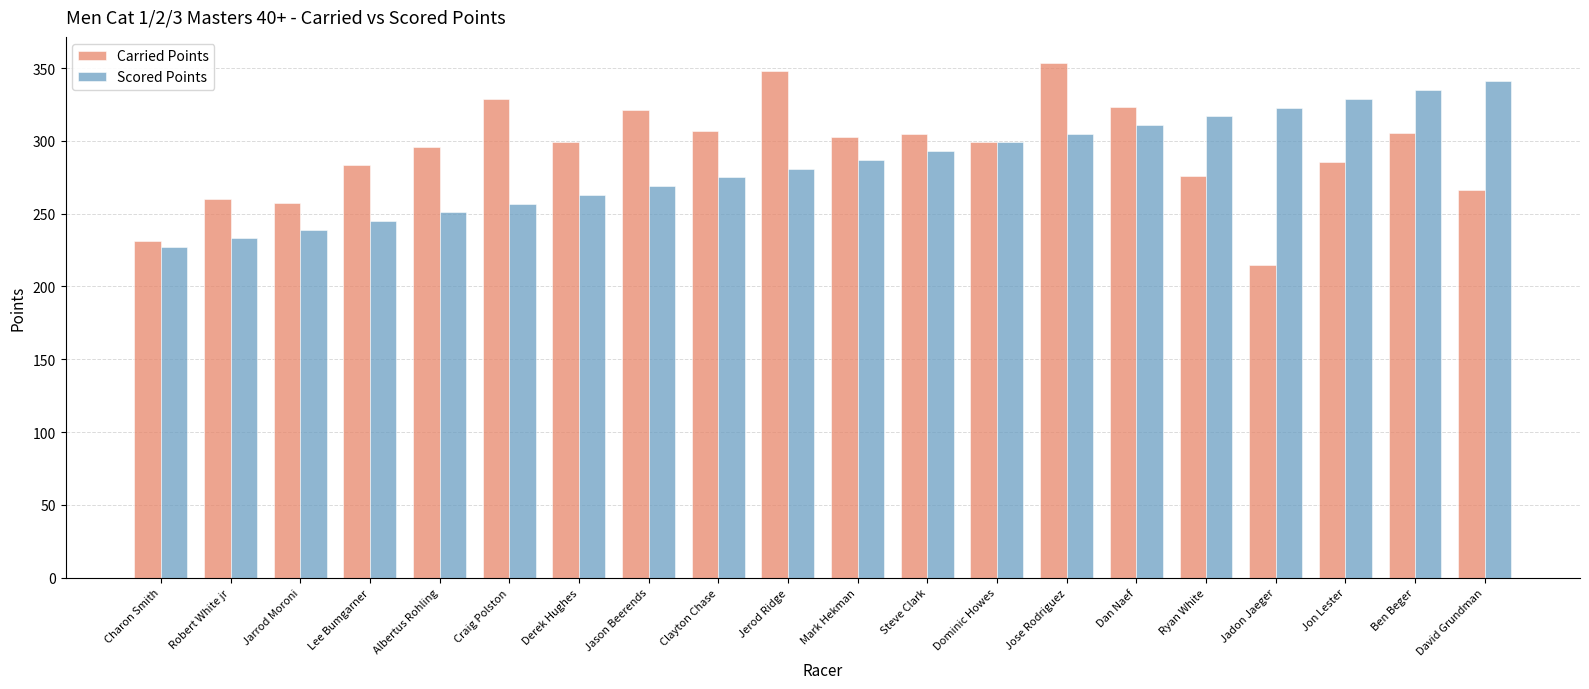

Rank the series at Robert White jr from highest to lowest value.

Carried Points, Scored Points